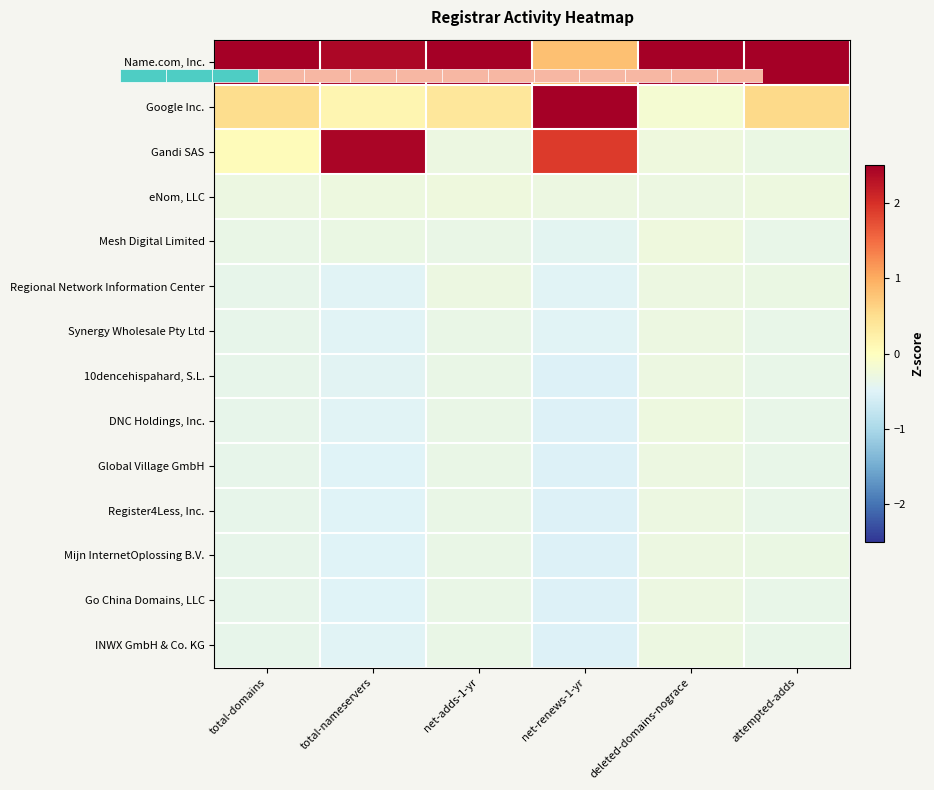

The Gandi SAS series shows 2.4 at total-nameservers. True or false?

True